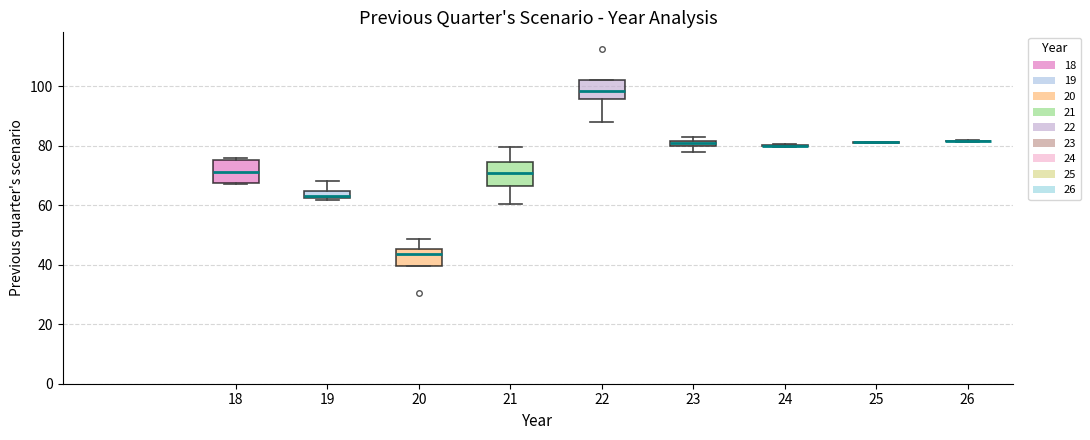

Where is the lower edge of the box at x = 19 on the y-axis? The values are not printed on the chart, so give them approximately, as read against the axis.

62